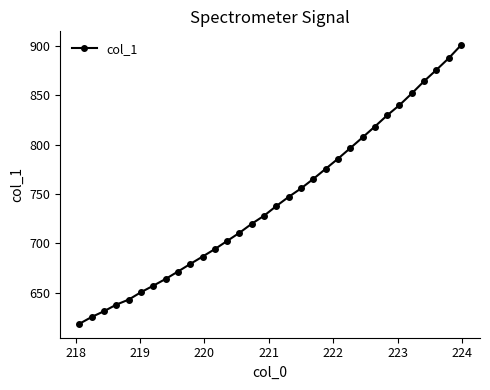

What is the difference between the maximum and minimum values?

281.9